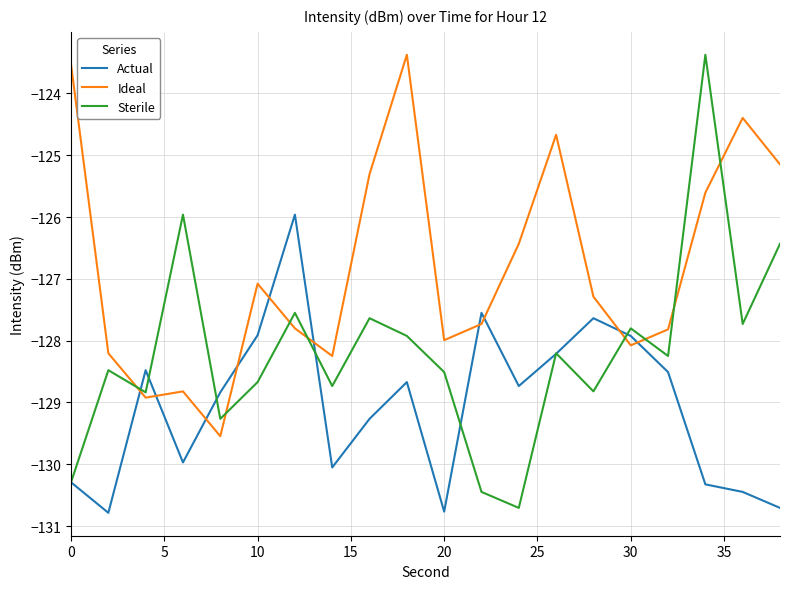

Which series has the widest spread of values?

Sterile